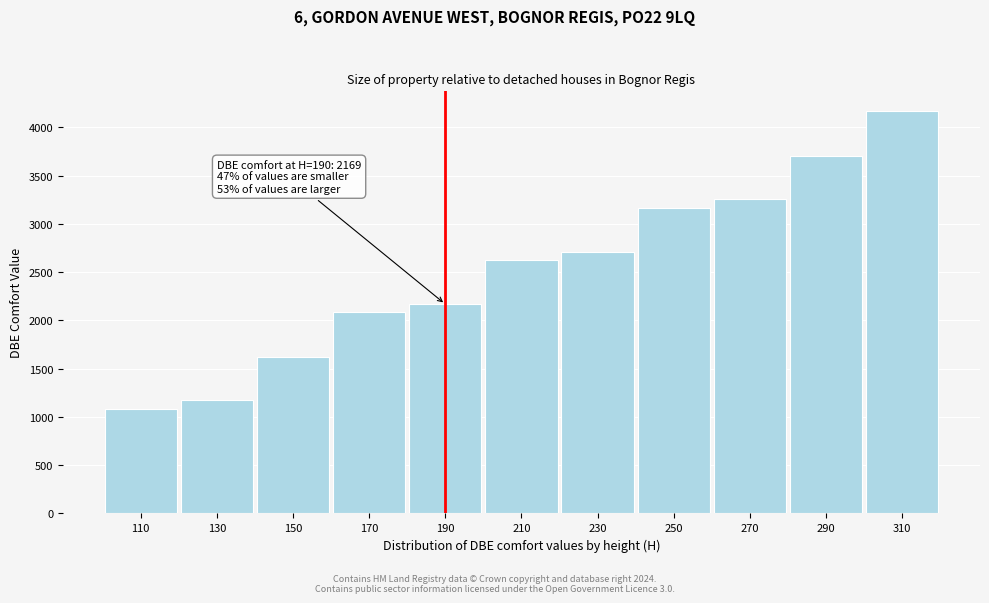

Reading left to right, list all the values displayed in this chart.

1085	1171	1626	2083	2169	2625	2711	3167	3254	3709	4166